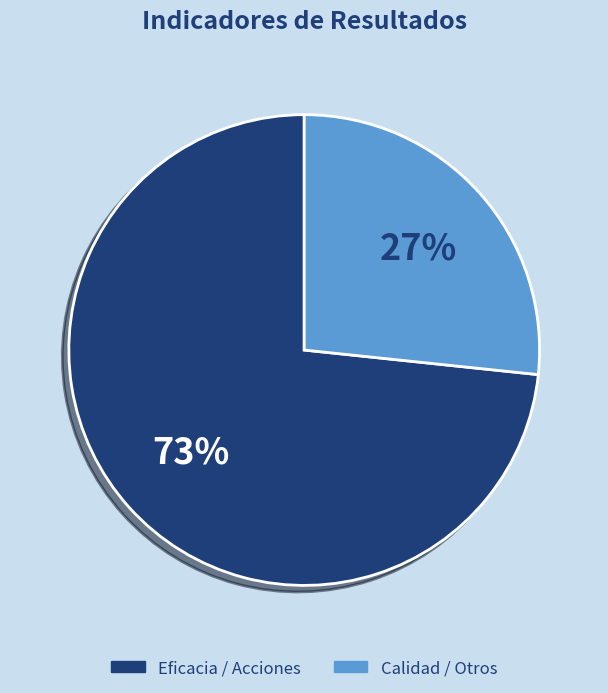

Is there any slice that represents more than half of the pie?

Yes